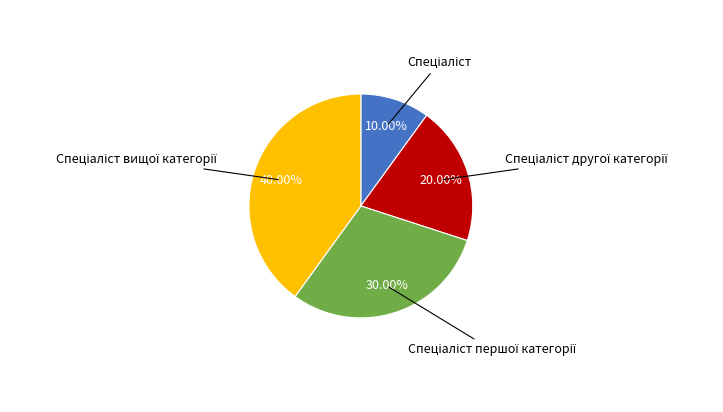

Is there a majority slice in this chart?

No